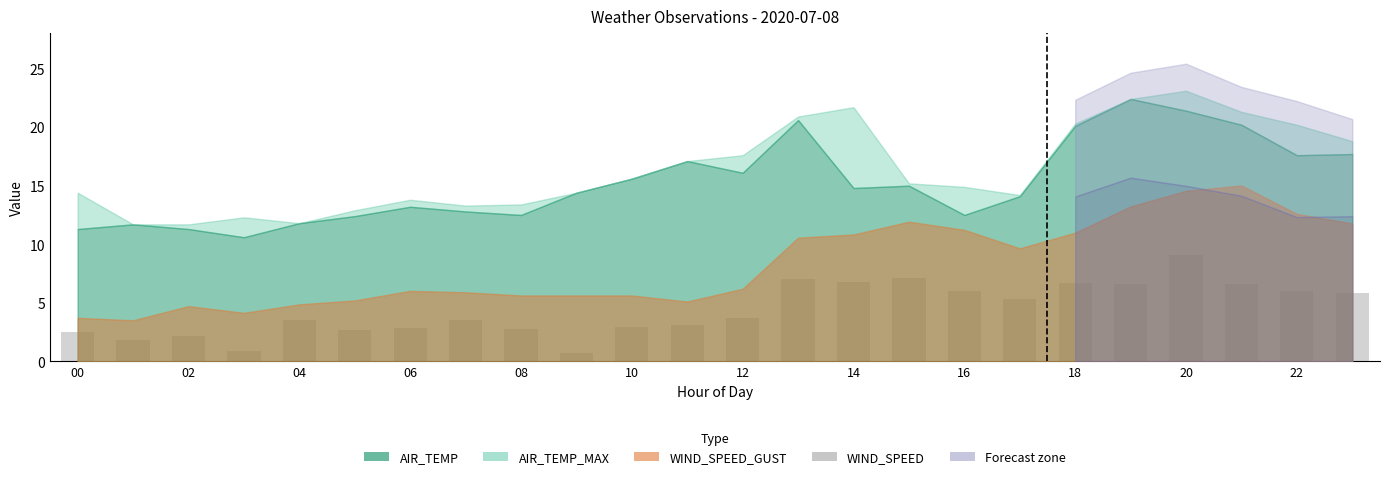

What is the value of the 1st bar from the left?

2.5